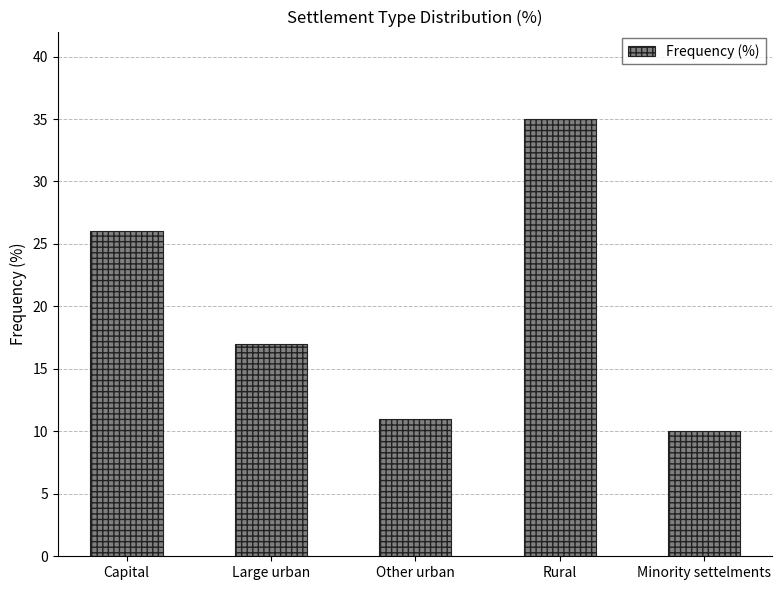

What is the average value?

20